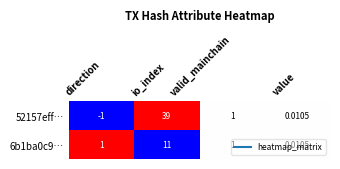

At which category is the sum across all series the highest?

io_index